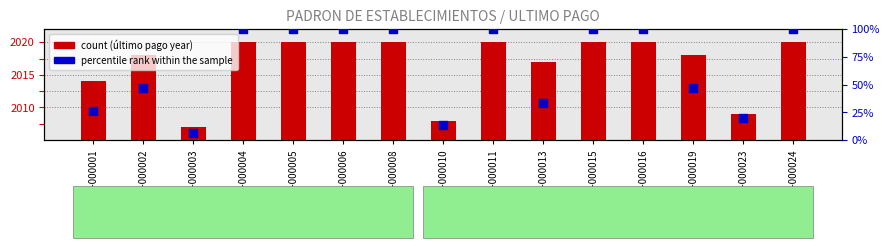

At which category is the sum across all series the highest?

C-000004